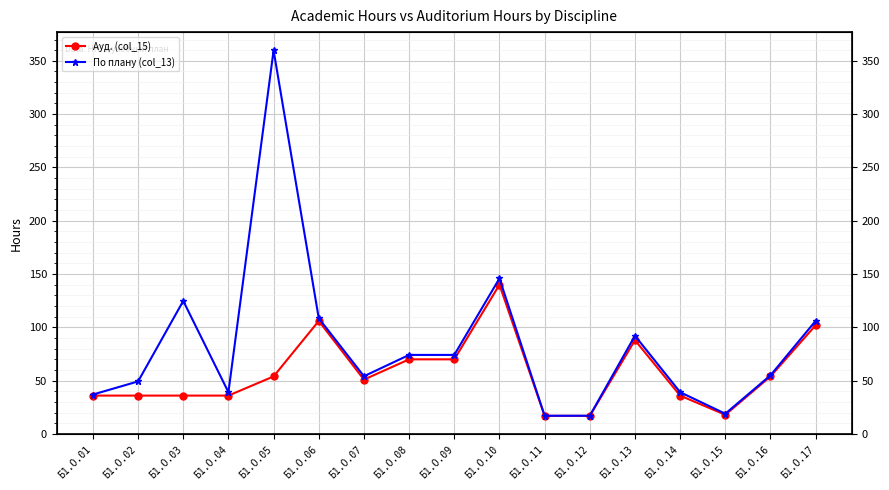

Count the number of data series in this chart.

2